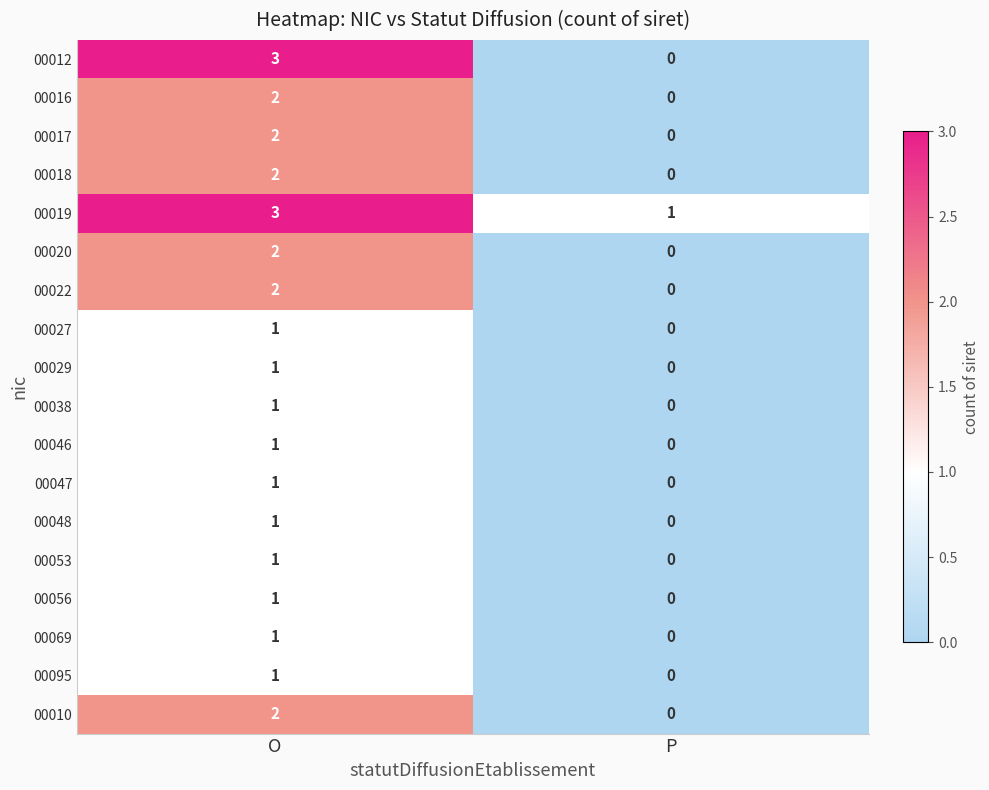

Which label corresponds to the smallest value in the chart?

P